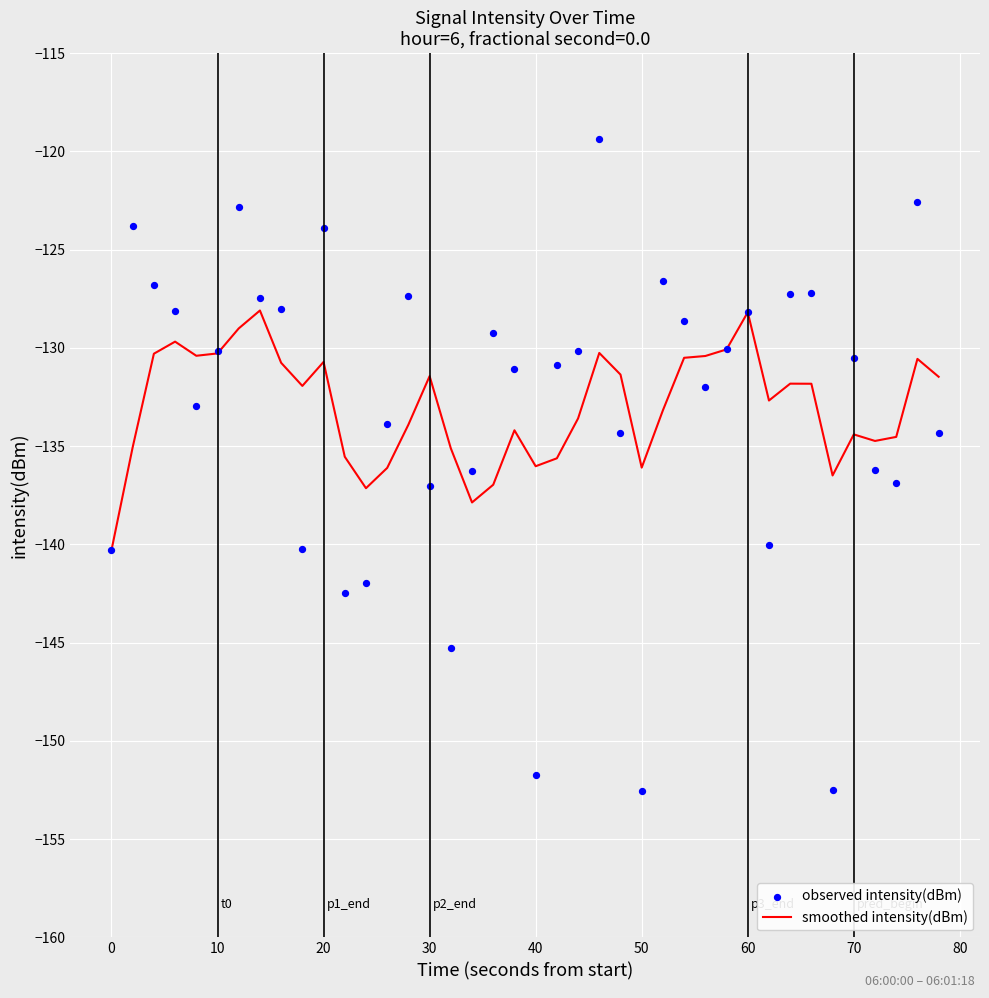

Which series has the widest spread of Y values?

observed intensity(dBm)